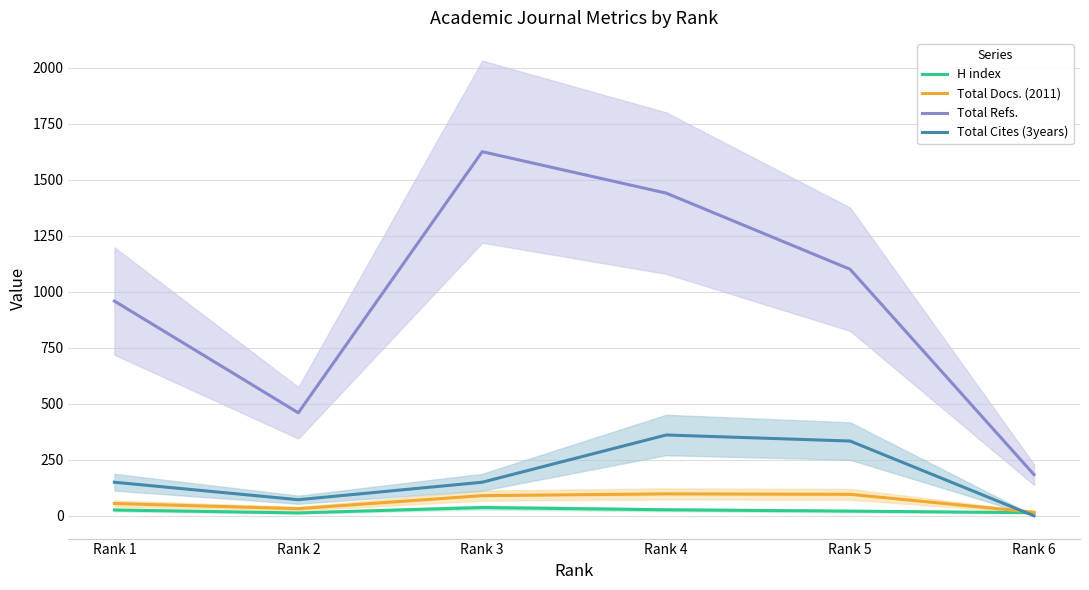

Which category has the highest value in the Total Docs. (2011) series?

Rank 4